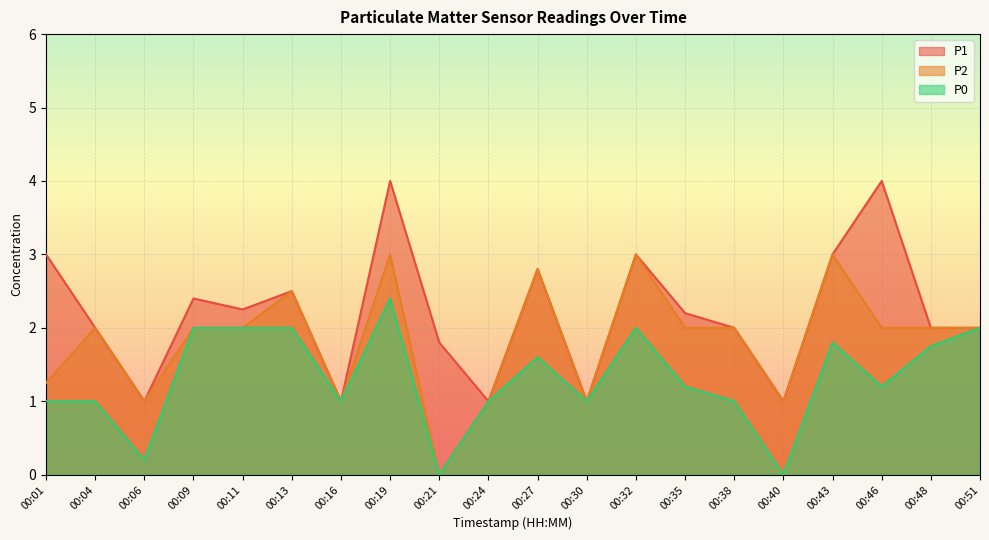

What is the sum of the P0 values at 00:13 and 00:46?

3.2